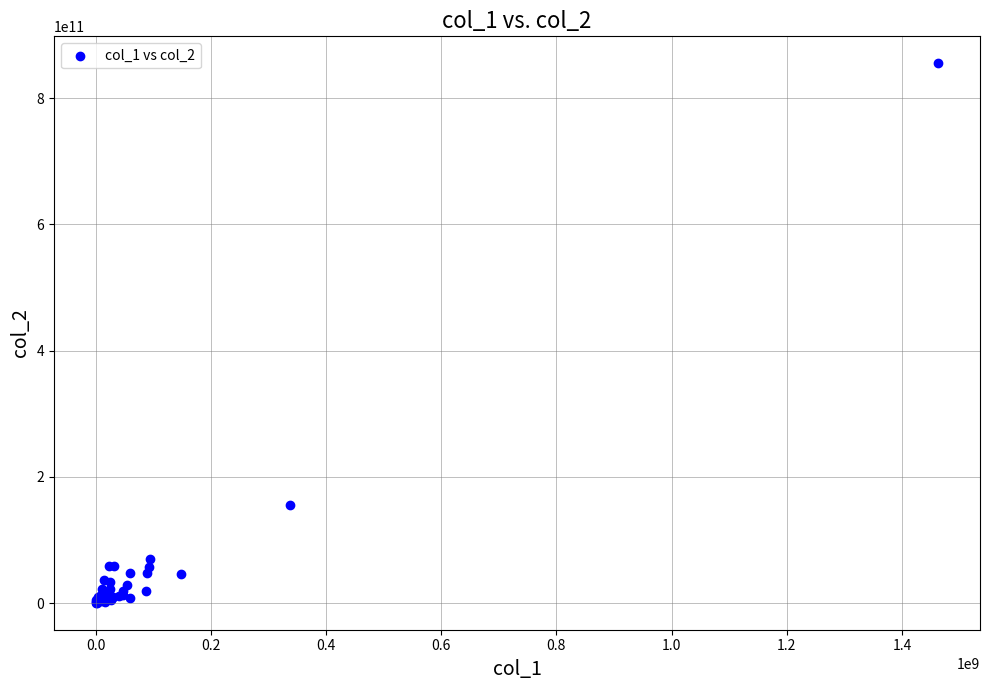

What Y value in the scatter plot is closest to 427795203003?

155104992000